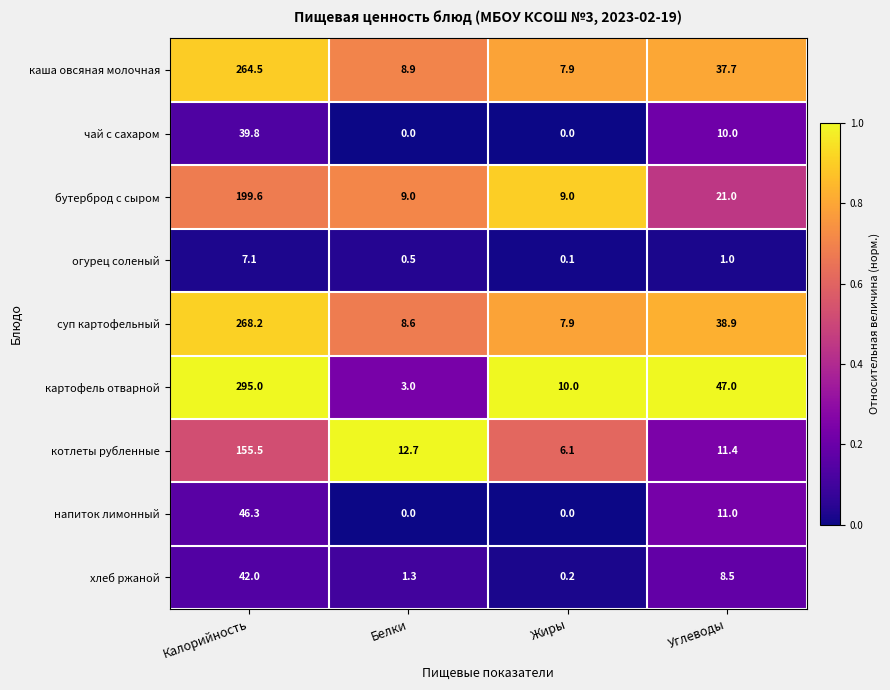

Which category has the highest value across all series?

Калорийность